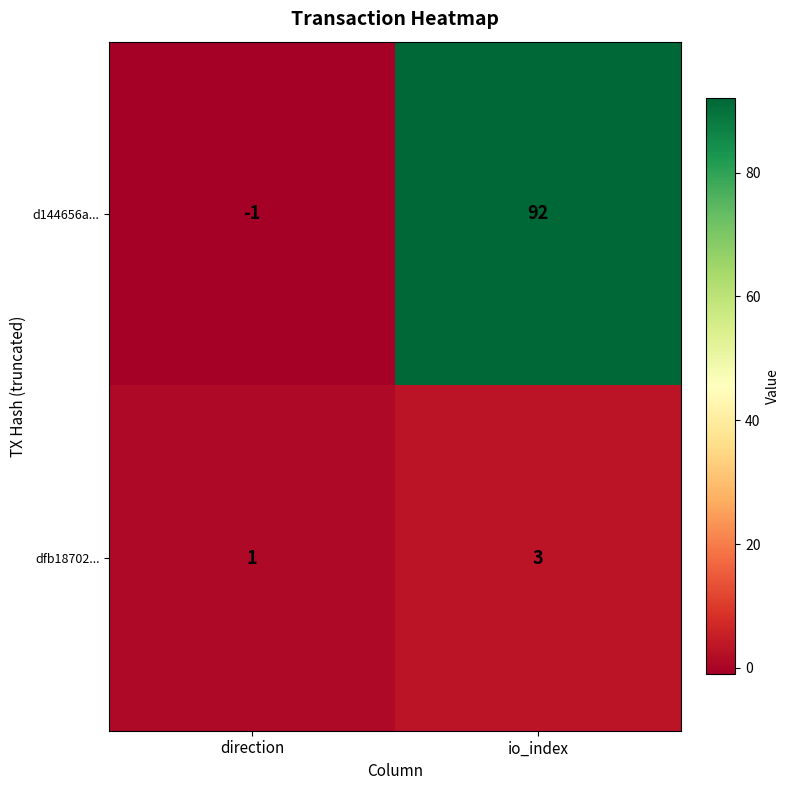

Is it true that dfb18702... equals 2 at direction?

False